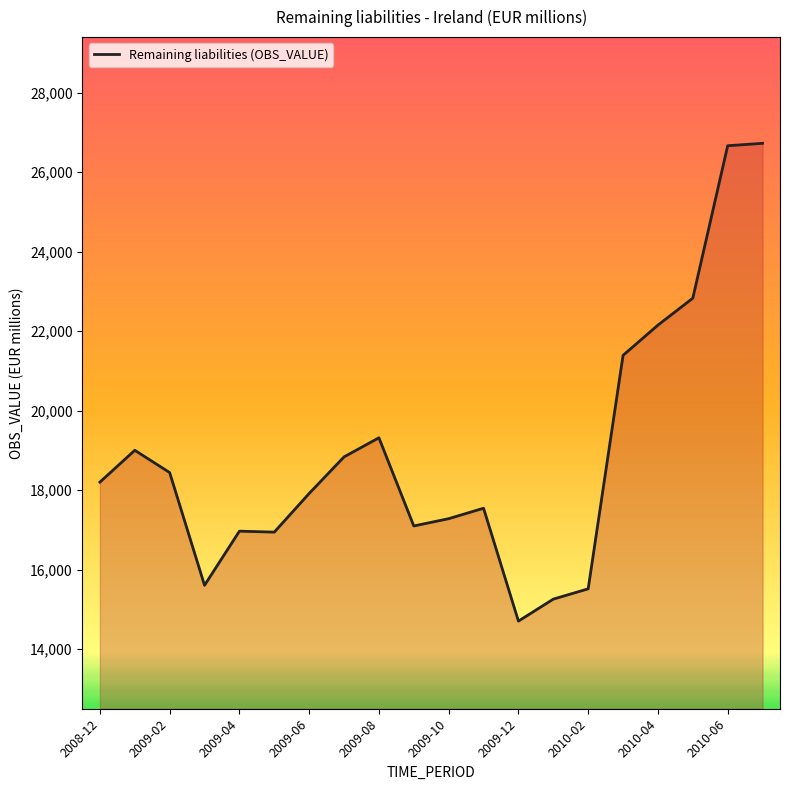

What is the greatest value displayed?

26726